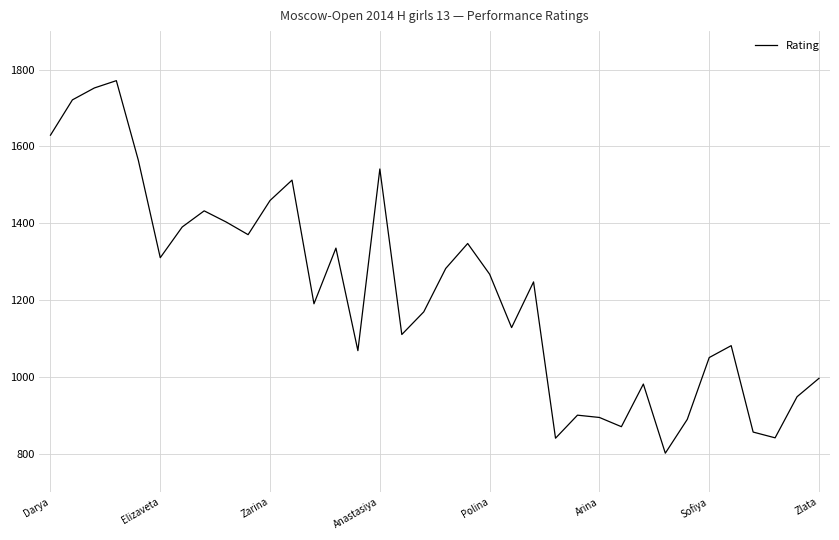

What is the sum of all values?

43944